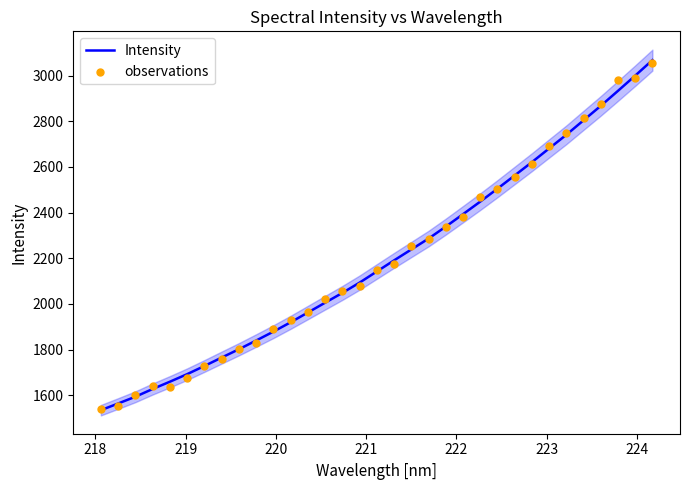

Which series has the largest total across all categories?

observations